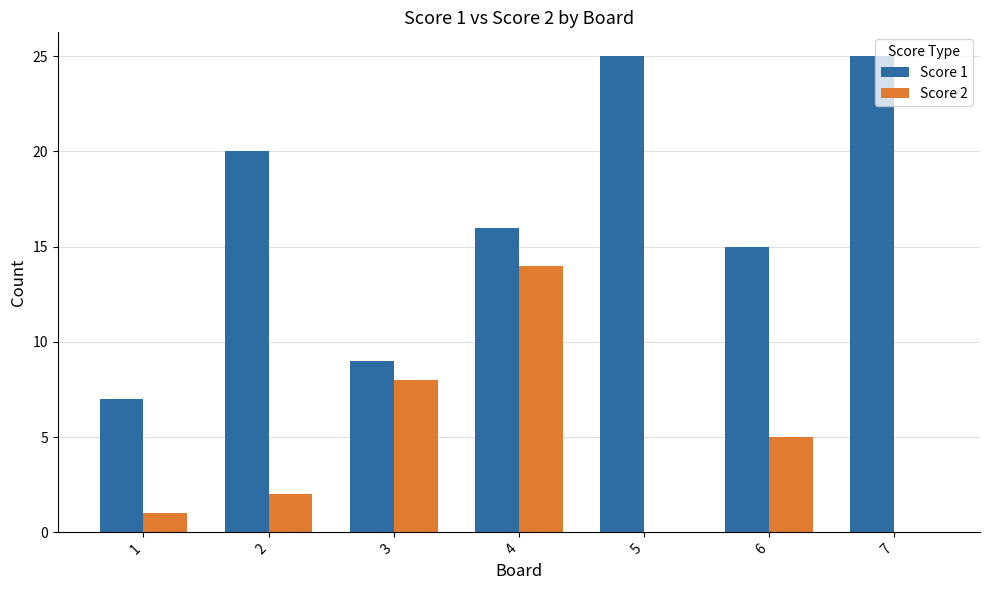

Is the value of Score 1 at 3 greater than the value of Score 2 at 1?

Yes